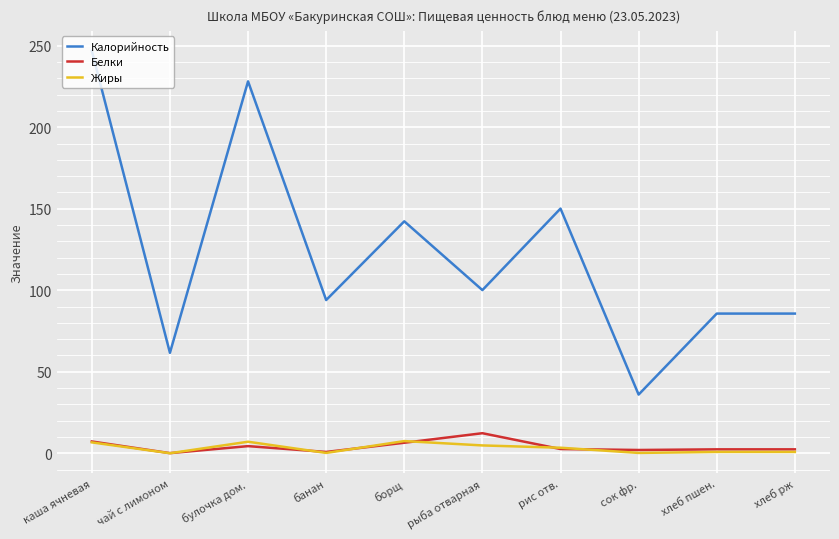

What are all the series names shown in the legend?

Калорийность, Белки, Жиры